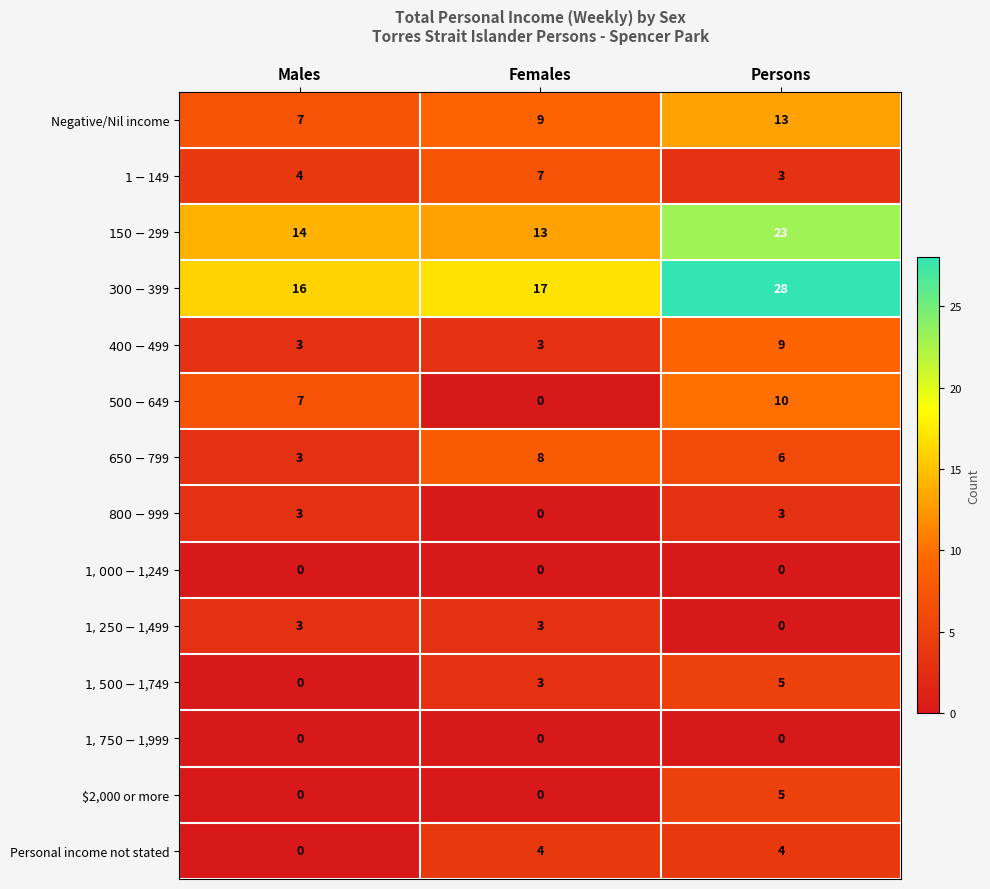

At which category is the sum across all series the highest?

Persons